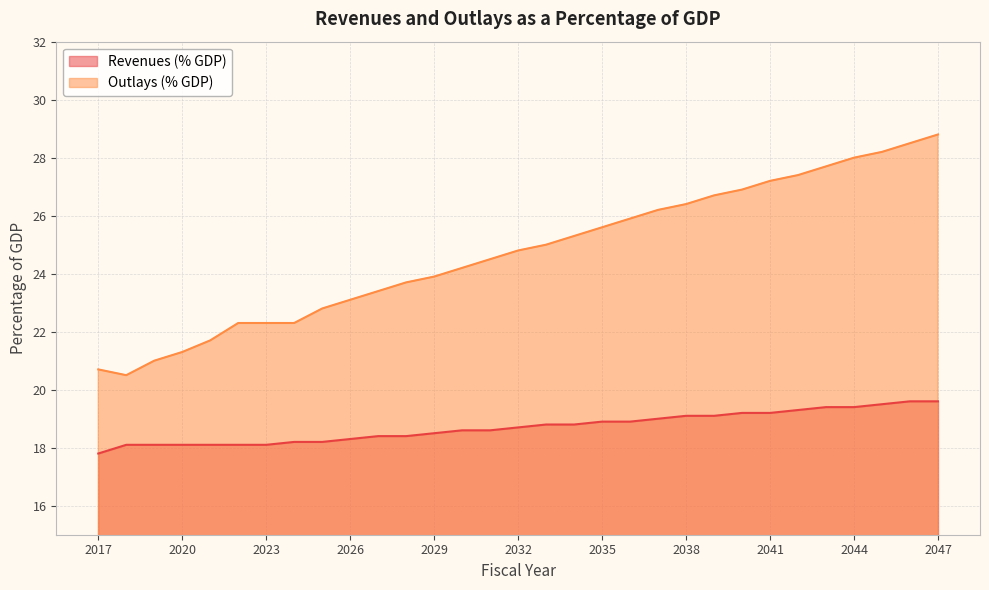

List the labels in order of Outlays (% GDP) value, largest first.

2047, 2046, 2045, 2044, 2043, 2042, 2041, 2040, 2039, 2038, 2037, 2036, 2035, 2034, 2033, 2032, 2031, 2030, 2029, 2028, 2027, 2026, 2025, 2022, 2023, 2024, 2021, 2020, 2019, 2017, 2018